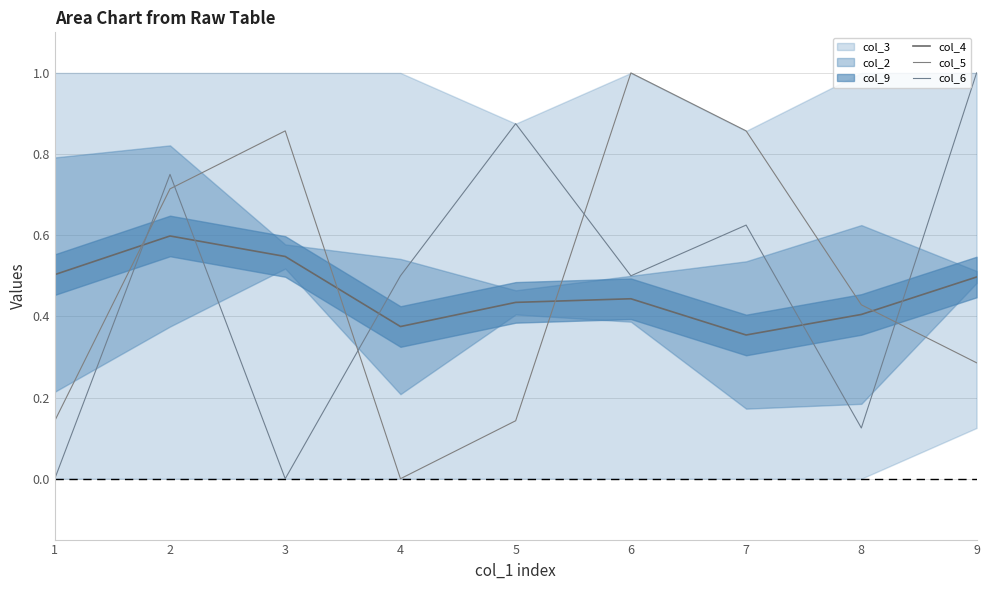

Between which two adjacent categories do col_5 and col_6 first intersect?

1 and 2